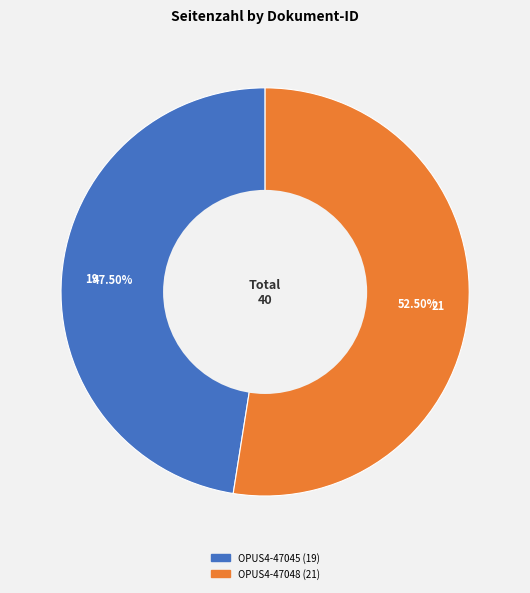

Rank the categories by value from lowest to highest.

OPUS4-47045, OPUS4-47048